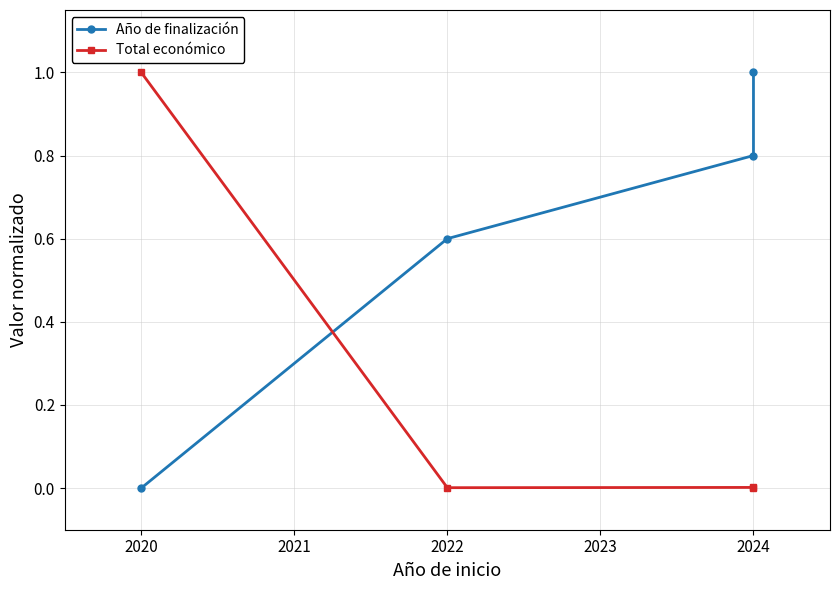

Is this an area chart (filled region under the line)?

No